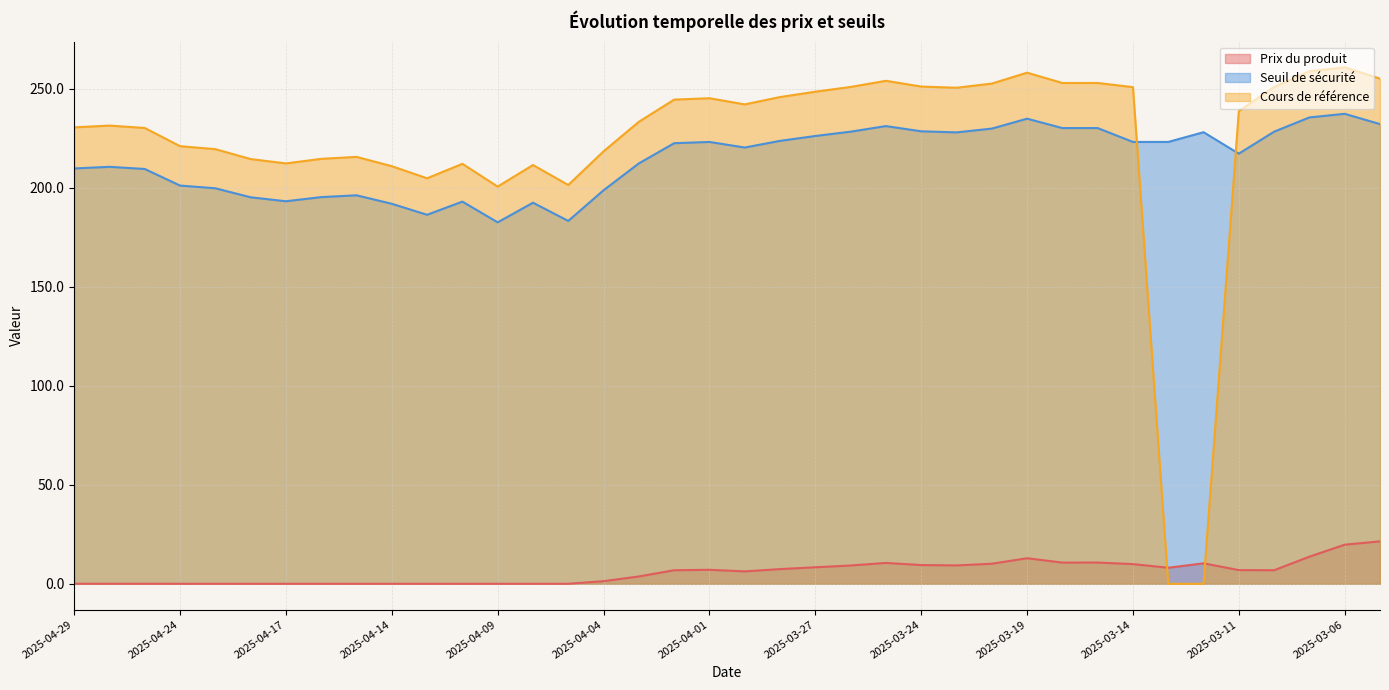

Where is Seuil de sécurité nearest to the value 209?

2025-04-25